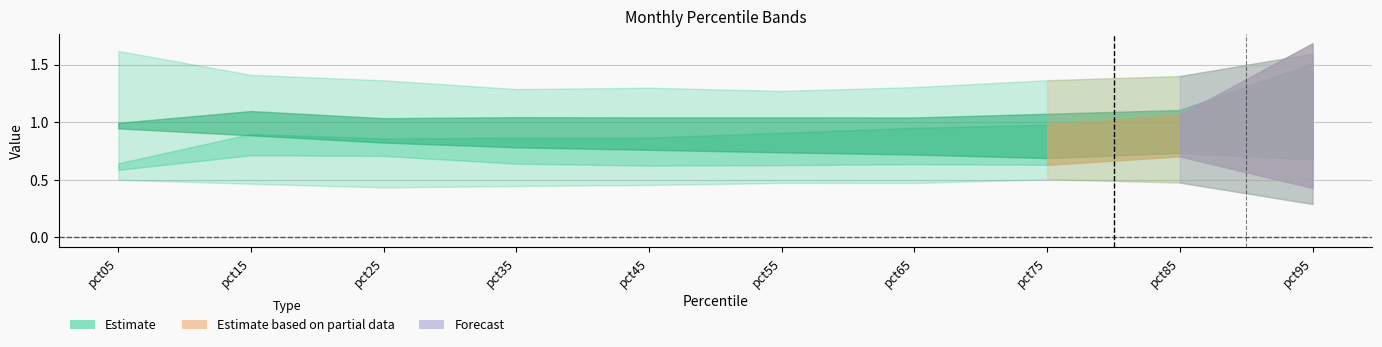

At how many categories does at least one series exceed 1?

10